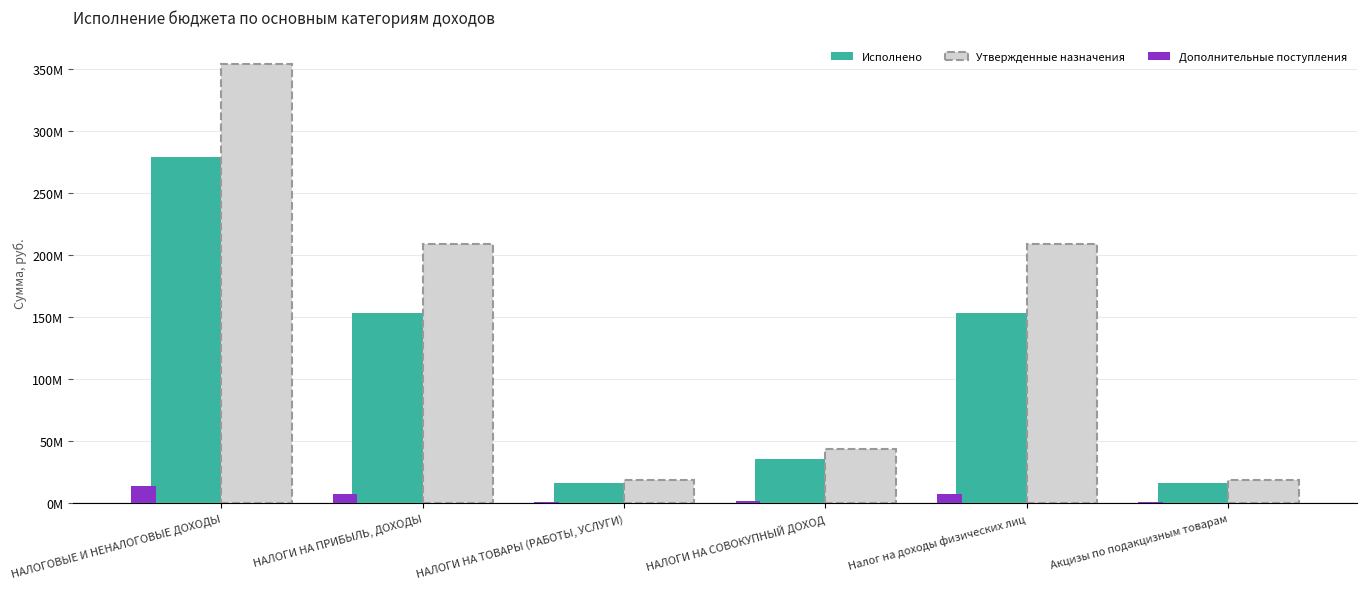

At which category is the sum across all series the highest?

НАЛОГОВЫЕ И НЕНАЛОГОВЫЕ ДОХОДЫ